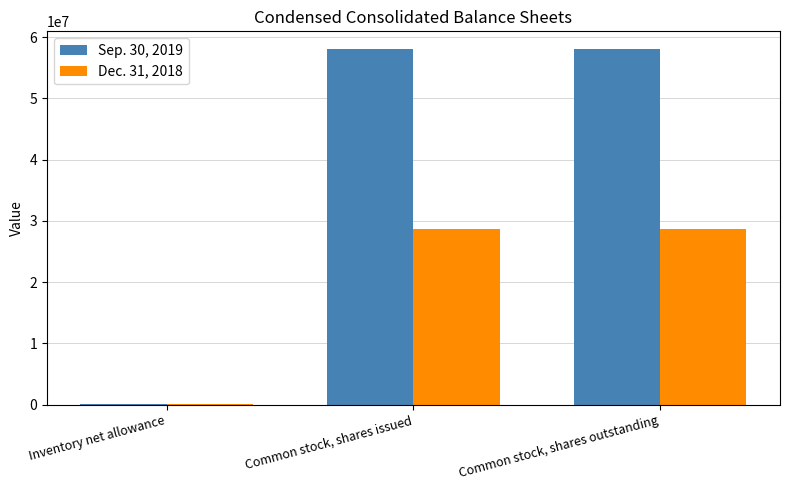

Which series has the largest total across all categories?

Sep. 30, 2019